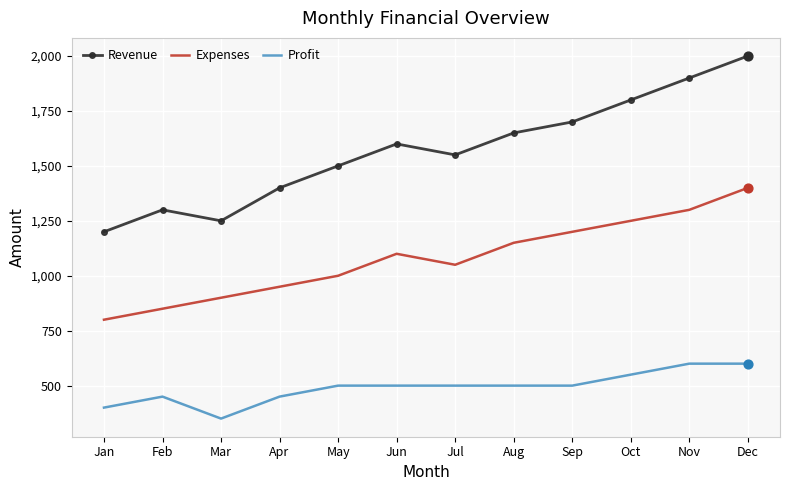

Is the value of Revenue at Dec greater than the value of Expenses at Sep?

Yes